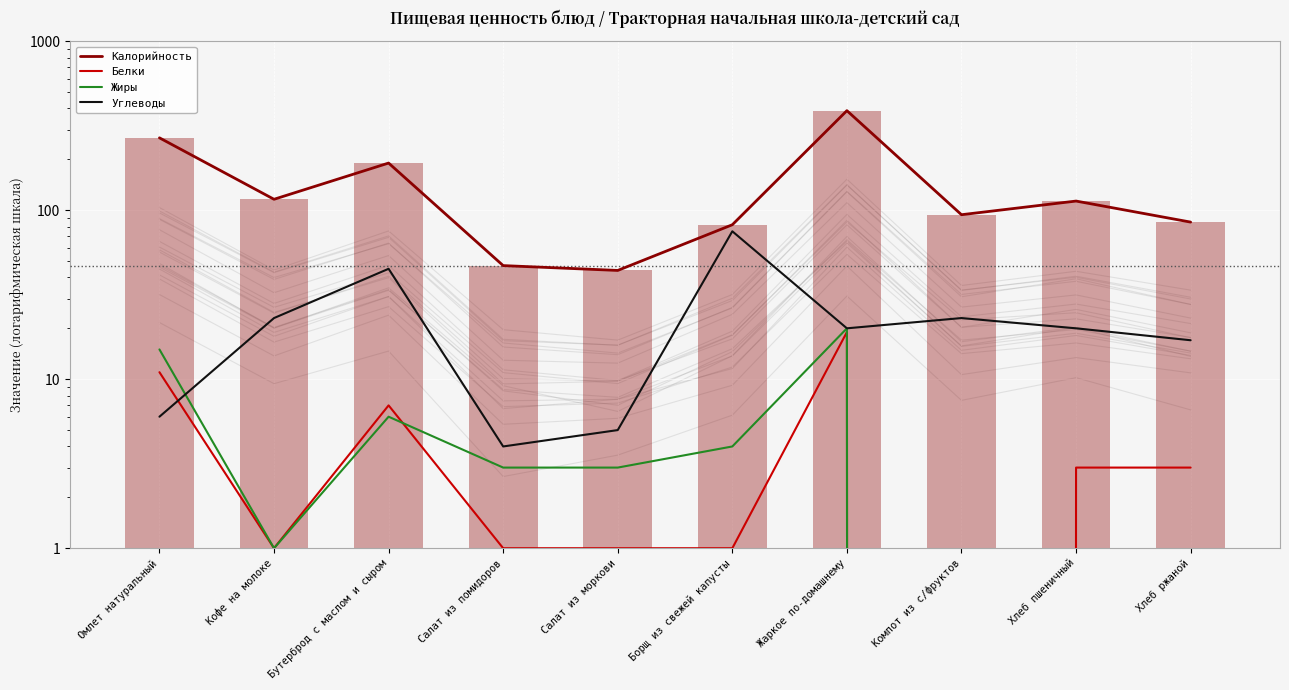

True or false: Жиры has a value of 4.0 at Борщ из свежей капусты.

True